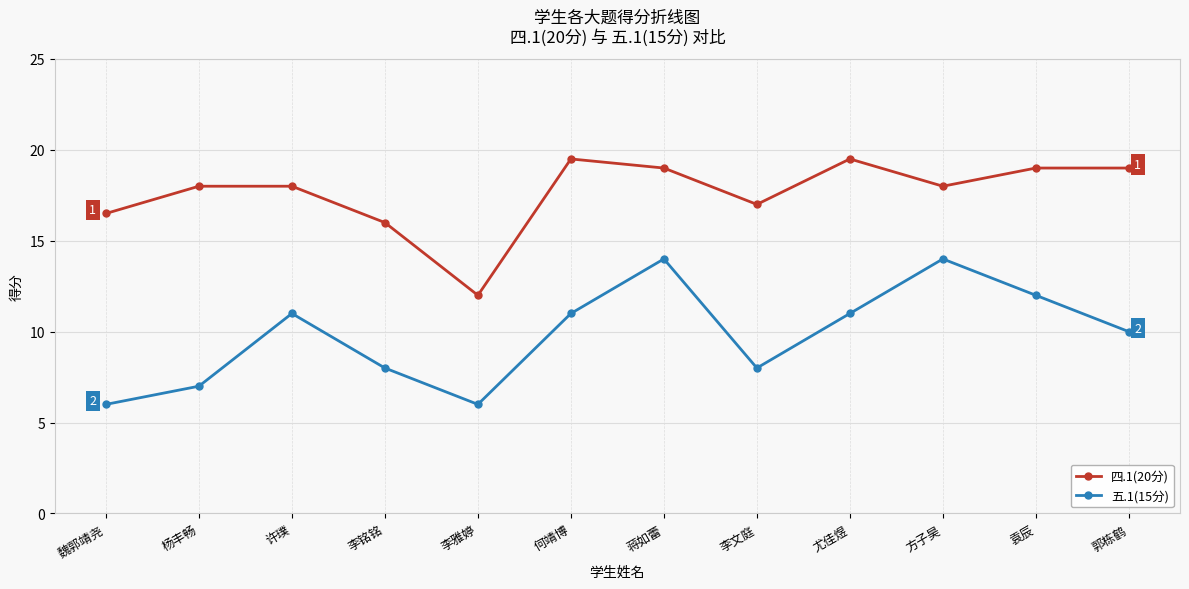

What is the sum of the 五.1(15分) values at 许璞 and 李文庭?

19.0